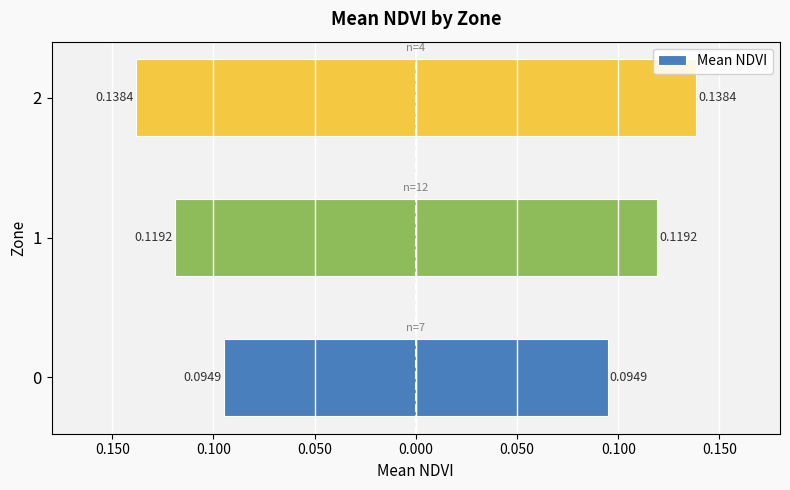

The chart shows a value of 0.2 at 1. True or false?

False